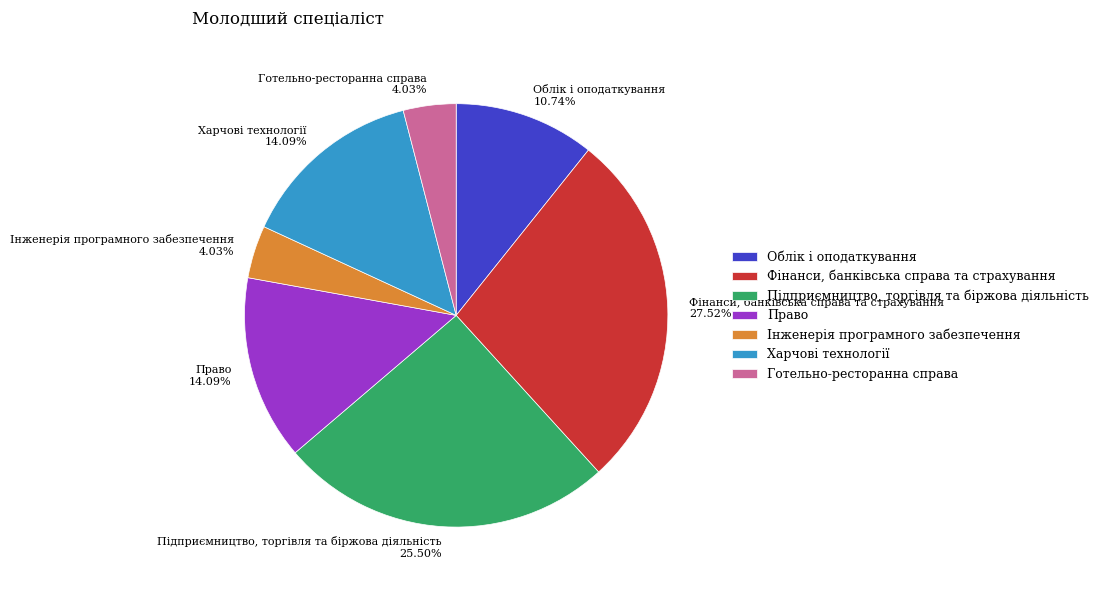

Which has a higher value, Право or Готельно-ресторанна справа?

Право